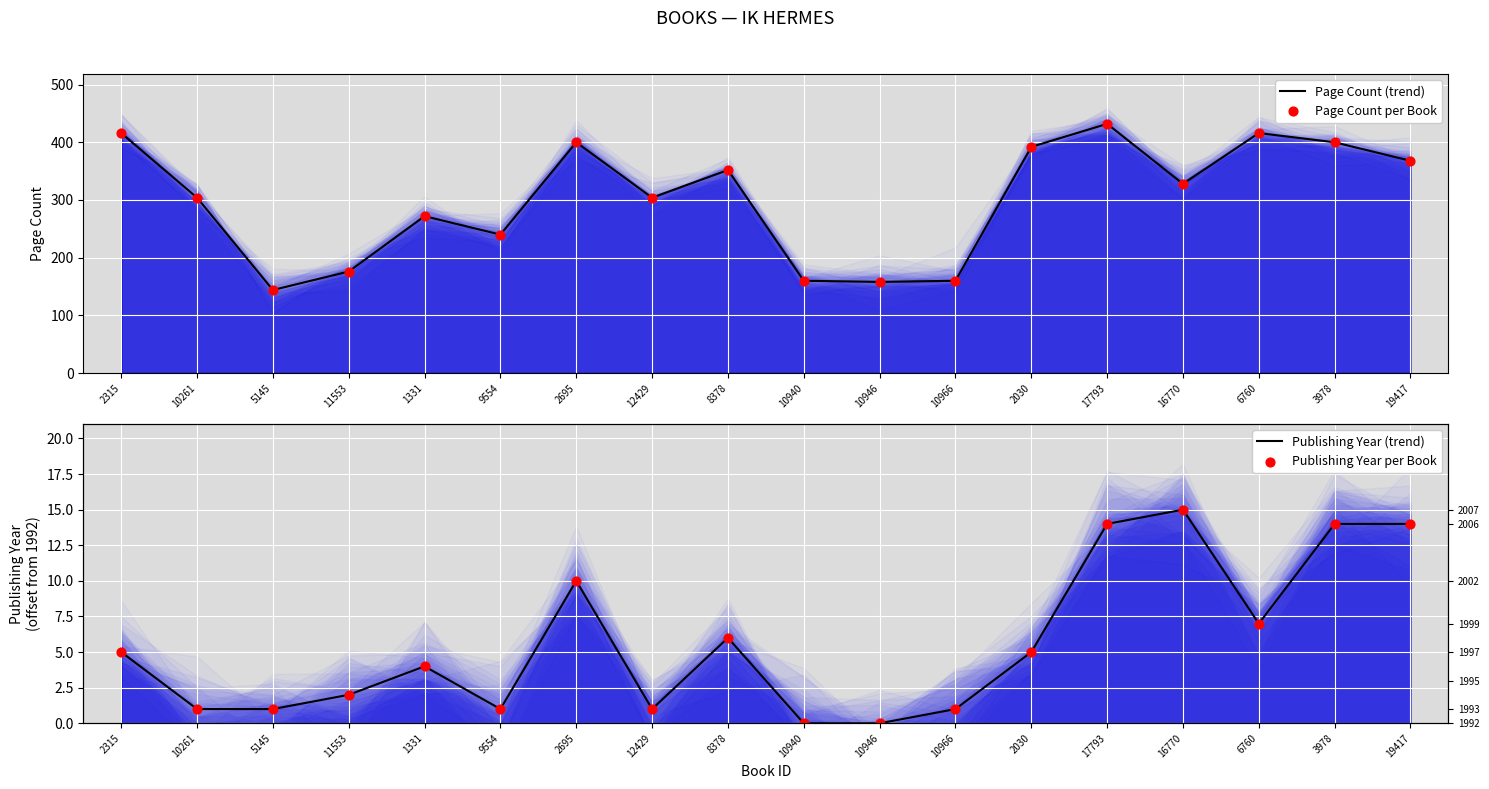

Which series reaches the maximum Y coordinate?

Page Count (trend)